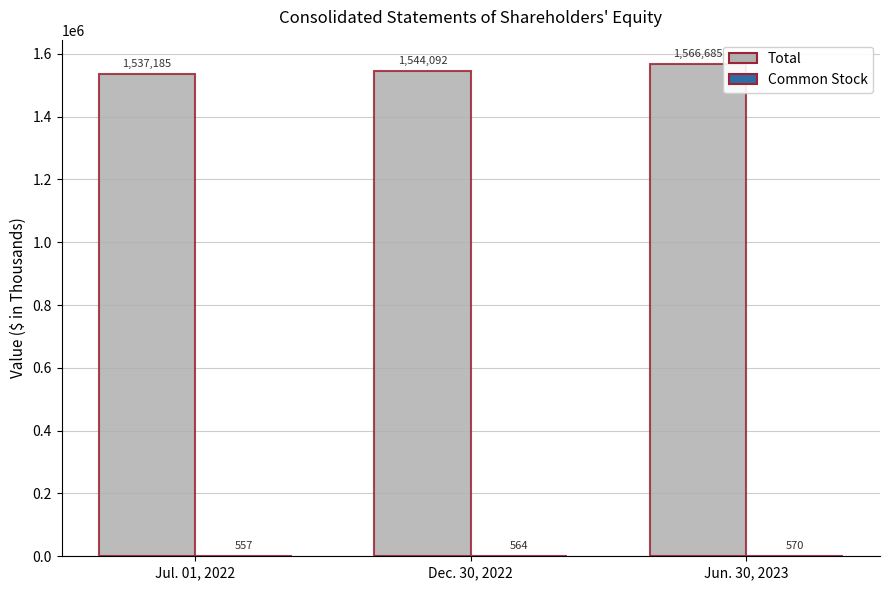

At which category does the chart reach its peak across all series?

Jun. 30, 2023